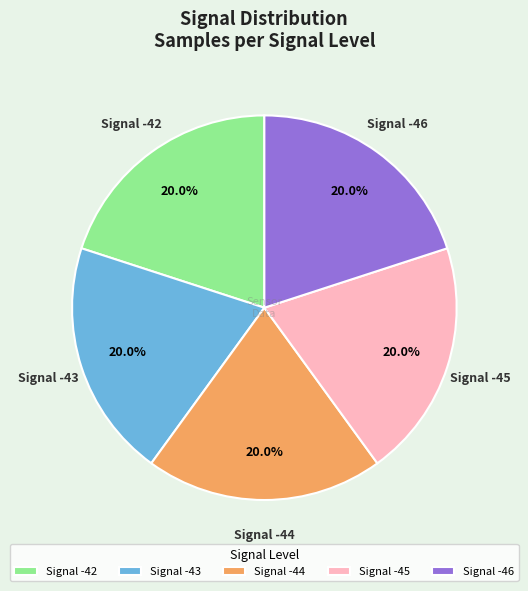

Is there any slice that represents more than half of the pie?

No